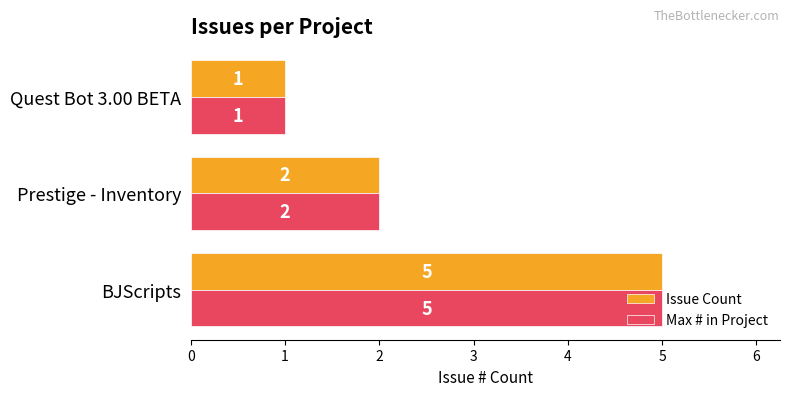

What is the difference between the Issue Count values at Quest Bot 3.00 BETA and BJScripts?

4